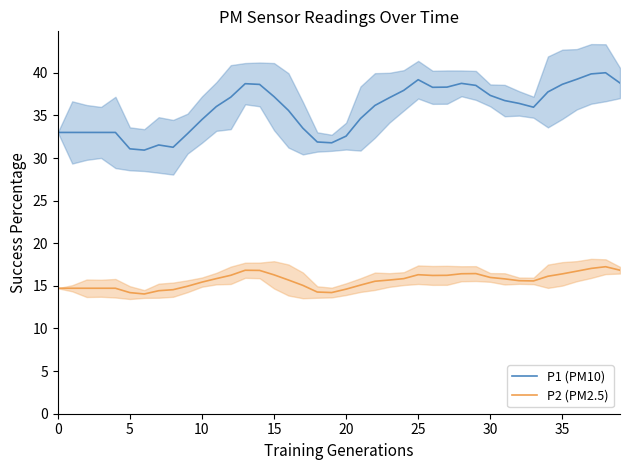

Does the chart have visible grid lines?

No